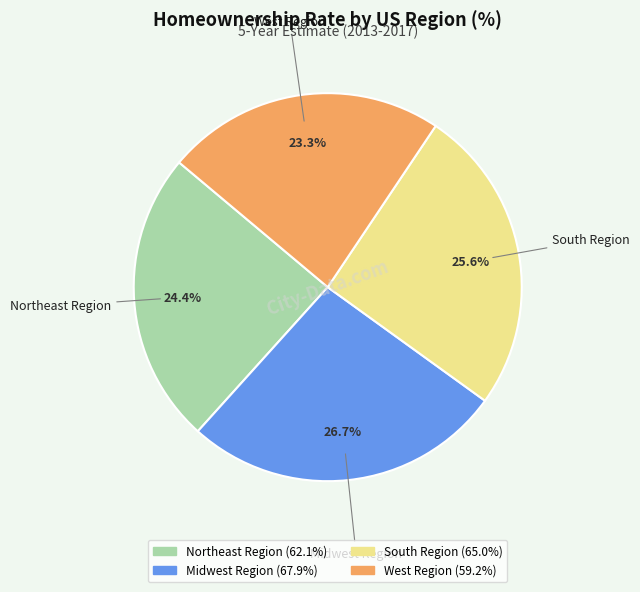

To the nearest percent, what portion does Midwest Region represent?

27%